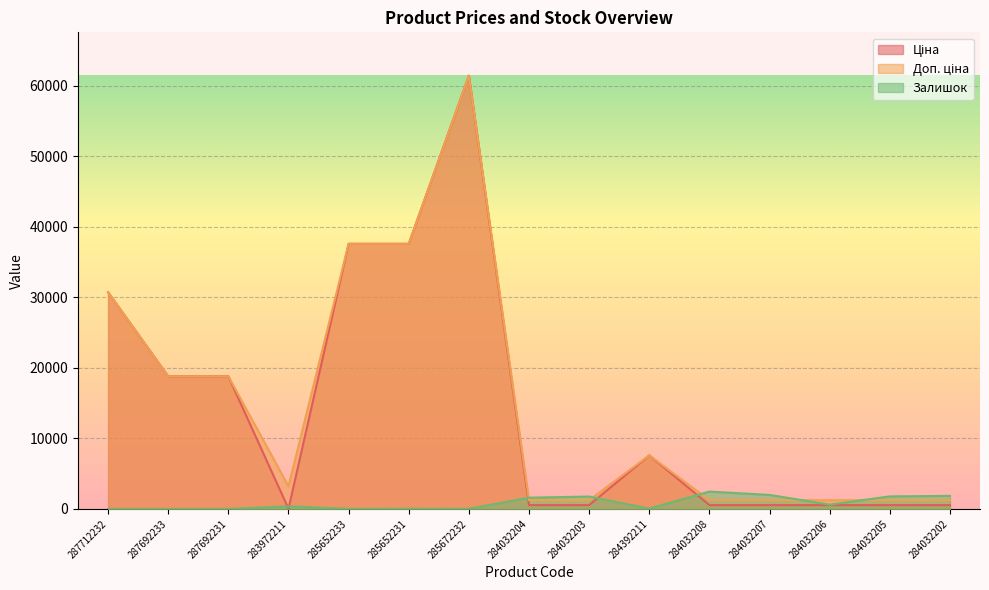

How many interior local peaks does the Залишок series have?

4